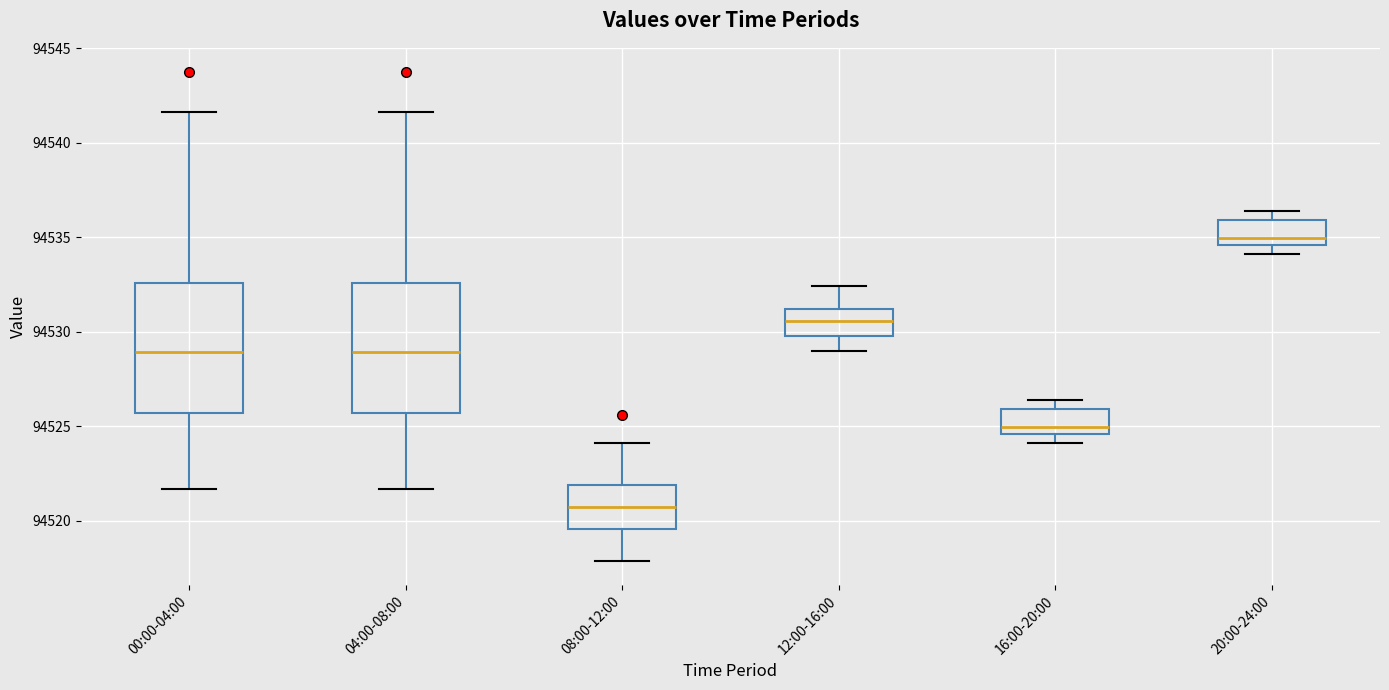

Reading left to right, transcribe this box plot: for each box, give where its median line is, the range the box spans, and where its two whiskers end, as read against the y-axis. The values are not printed on the chart, so give them approximately, as read against the axis.

00:00-04:00: median 94529.0, box 94525.5 to 94532.5, whiskers 94521.5 to 94541.5
04:00-08:00: median 94529.0, box 94525.5 to 94532.5, whiskers 94521.5 to 94541.5
08:00-12:00: median 94521.0, box 94519.5 to 94522.0, whiskers 94518.0 to 94524.0
12:00-16:00: median 94530.5, box 94530.0 to 94531.0, whiskers 94529.0 to 94532.5
16:00-20:00: median 94525.0, box 94524.5 to 94526.0, whiskers 94524.0 to 94526.5
20:00-24:00: median 94535.0, box 94534.5 to 94536.0, whiskers 94534.0 to 94536.5